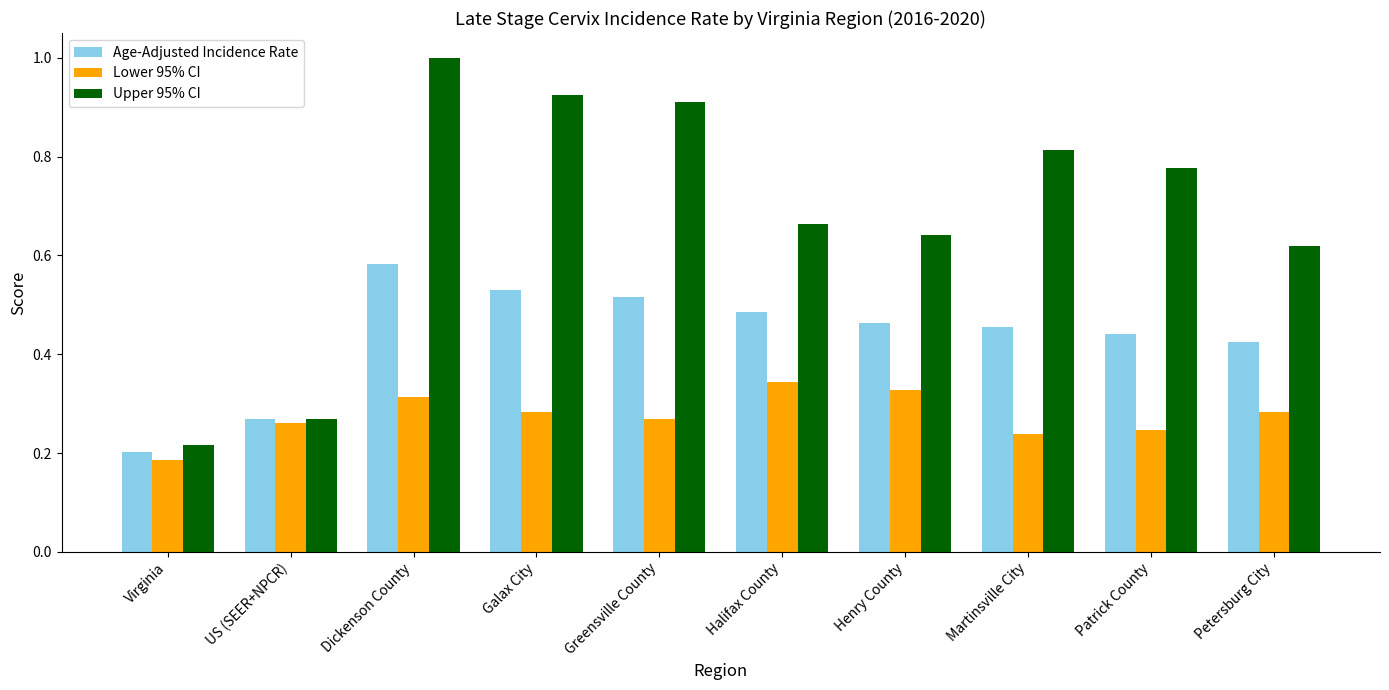

At which category is the sum across all series the highest?

Dickenson County